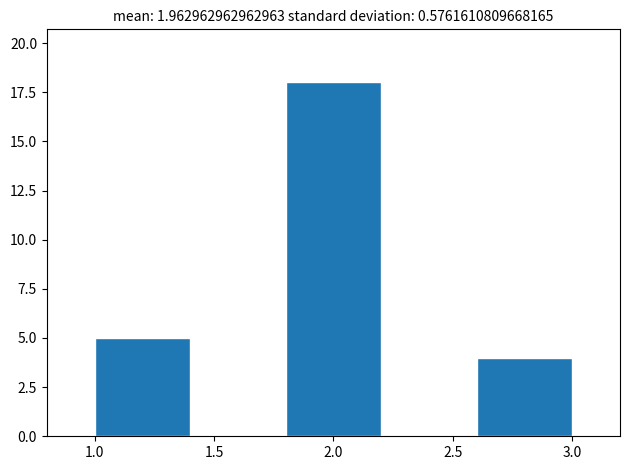

Reading left to right, list every bar in this chart as the range it spans on the x-axis followed by its height. The values are not printed on the chart, so give them approximately, as read against the axis.

1.0 to 1.4: 5
1.4 to 1.8: 0
1.8 to 2.2: 18
2.2 to 2.6: 0
2.6 to 3.0: 4